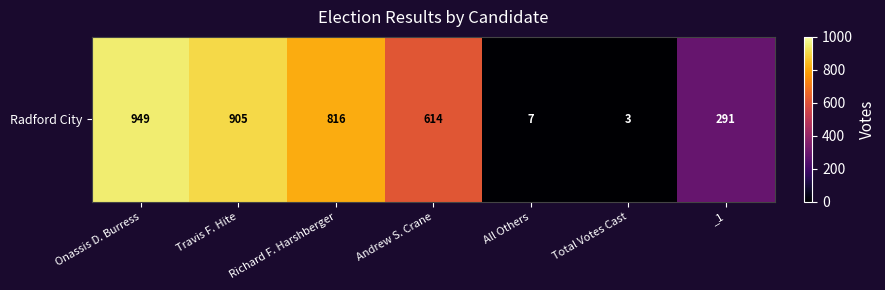

The chart shows a value of 291 at _1. True or false?

True